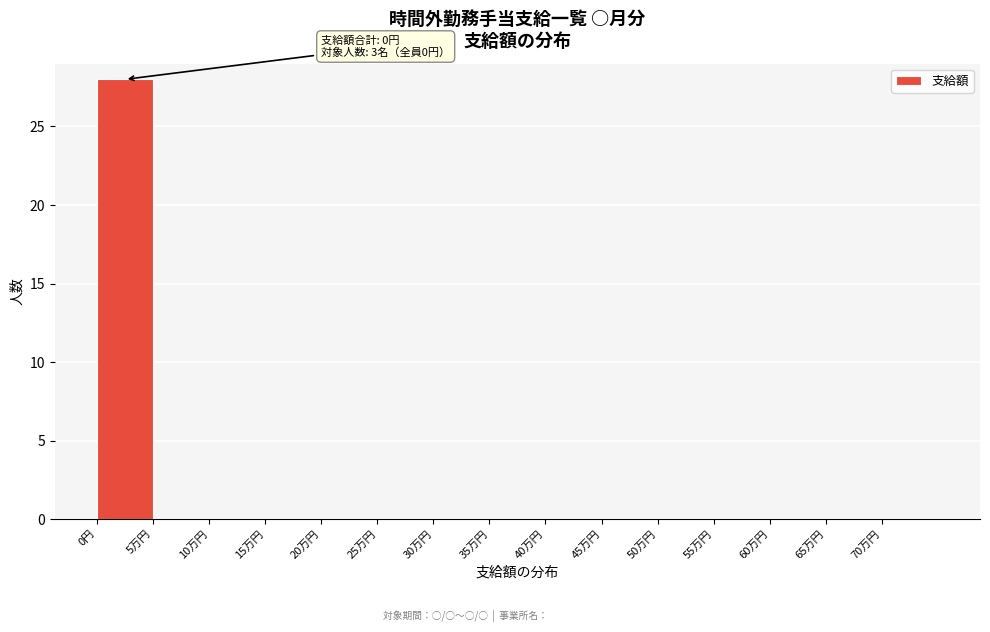

Reading left to right, transcribe all the data shown in this chart.

0円=28	5万円=0	10万円=0	15万円=0	20万円=0	25万円=0	30万円=0	35万円=0	40万円=0	45万円=0	50万円=0	55万円=0	60万円=0	65万円=0	70万円=0